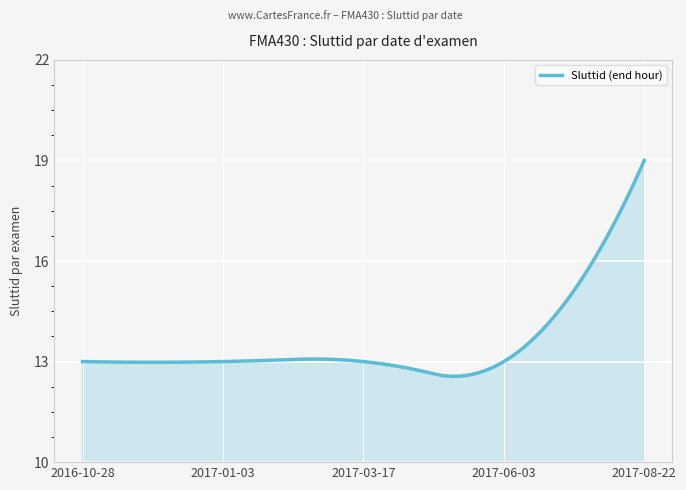

What is the difference between the maximum and minimum values?

6.4